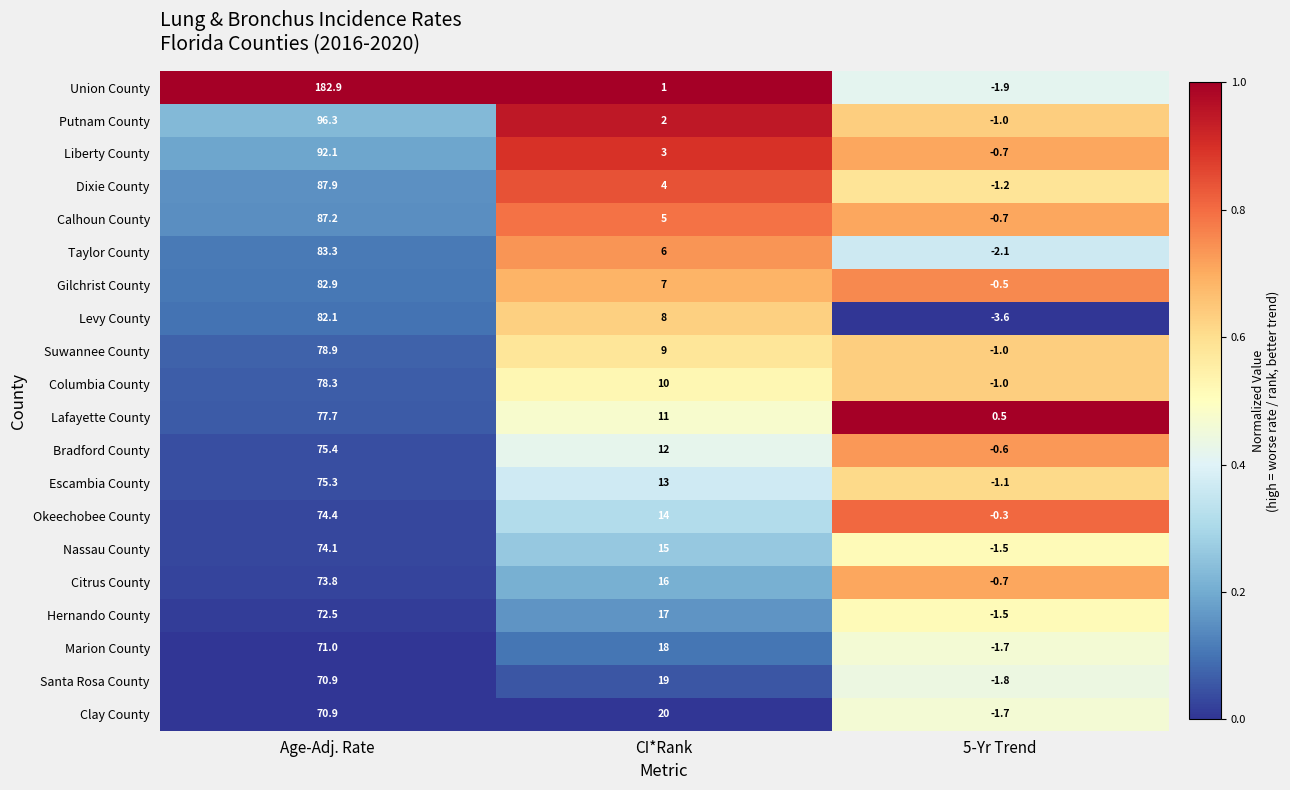

Rank the categories by Santa Rosa County value from highest to lowest.

Age-Adj. Rate, CI*Rank, 5-Yr Trend